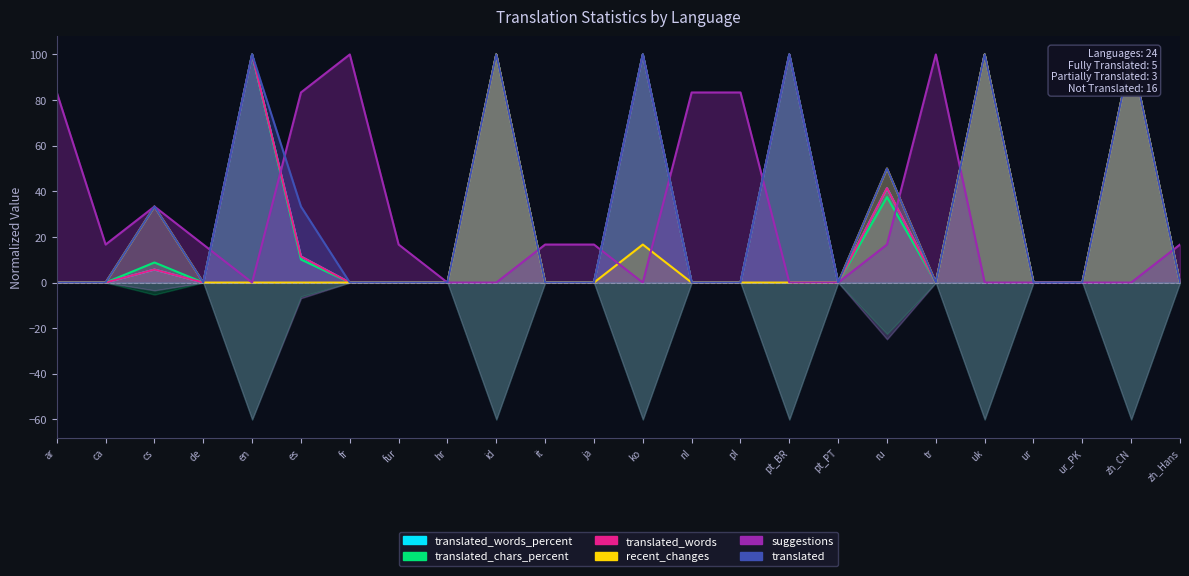

What is the label of the 7th point from the left?

fr